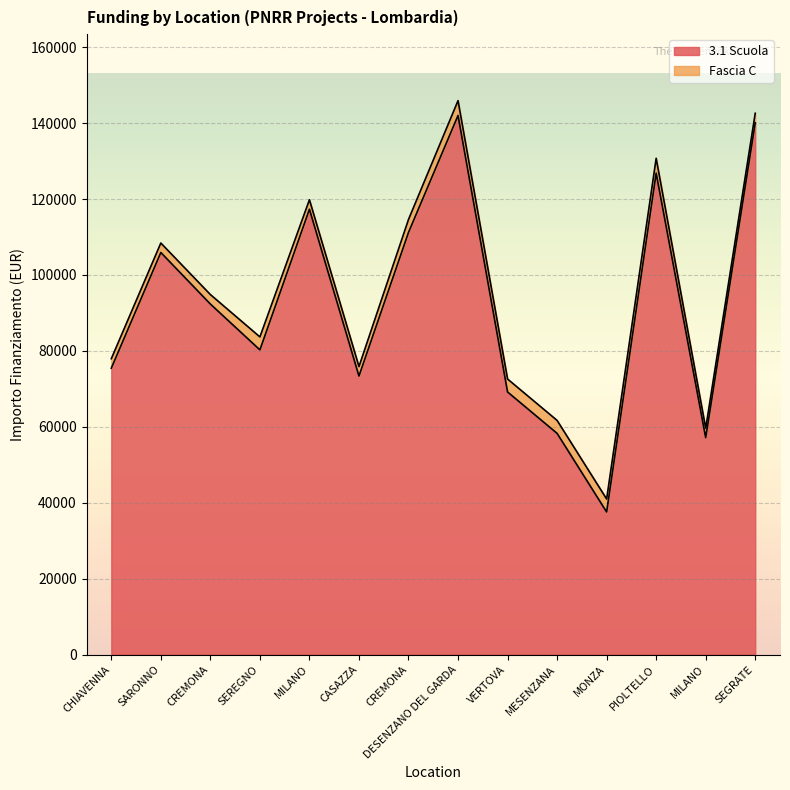

Rank the categories by value from lowest to highest.

MONZA, MILANO, MESENZANA, VERTOVA, CASAZZA, CHIAVENNA, SEREGNO, CREMONA, SARONNO, CREMONA, MILANO, PIOLTELLO, SEGRATE, DESENZANO DEL GARDA